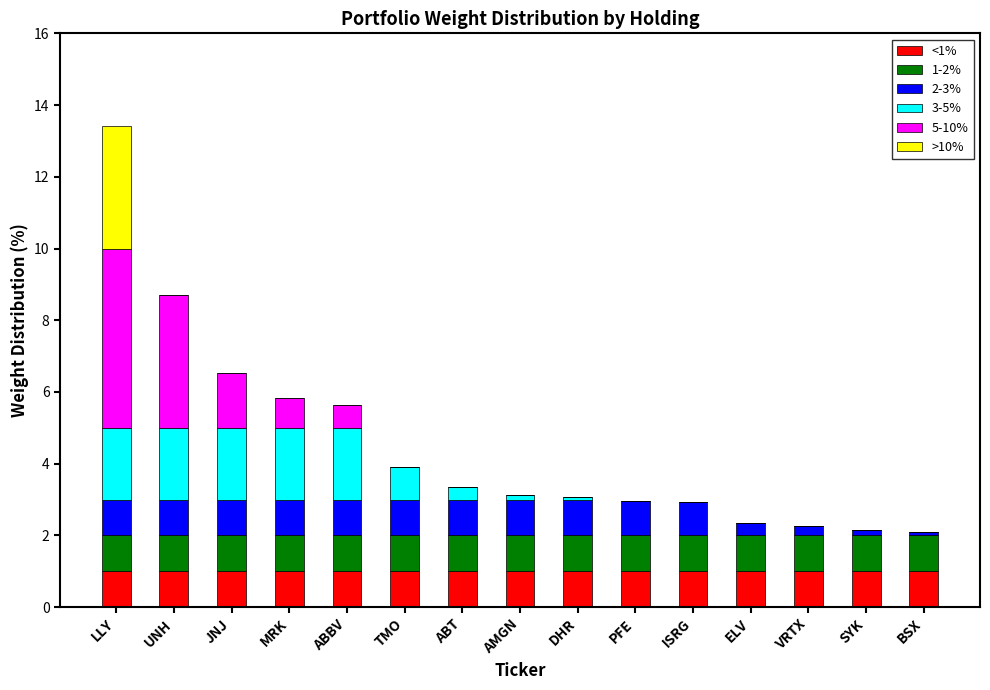

True or false: <1% has a value of 1.0 at ABT.

True